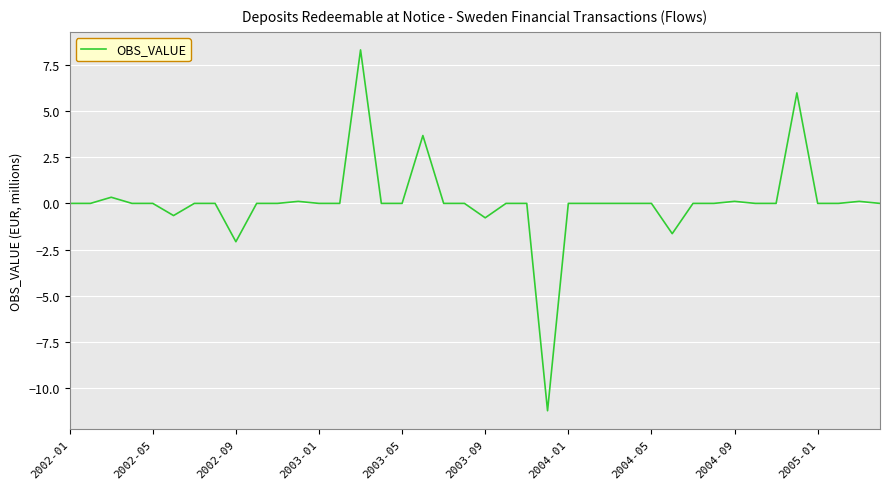

What is the difference between the maximum and minimum values?

19.5